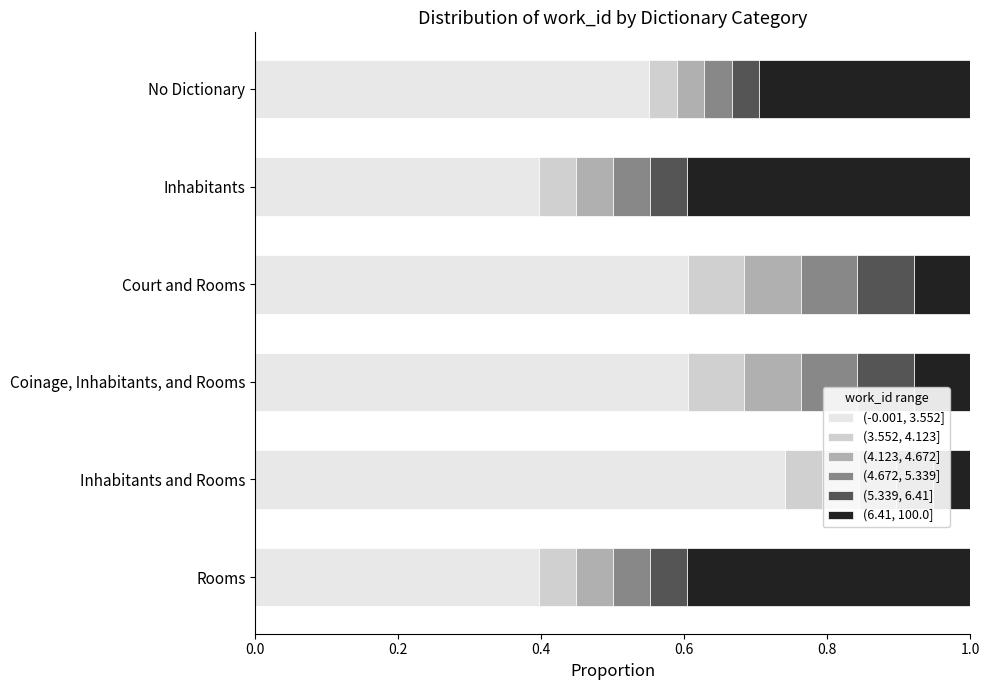

Is it true that (-0.001, 3.552] equals 0.6 at Court and Rooms?

True